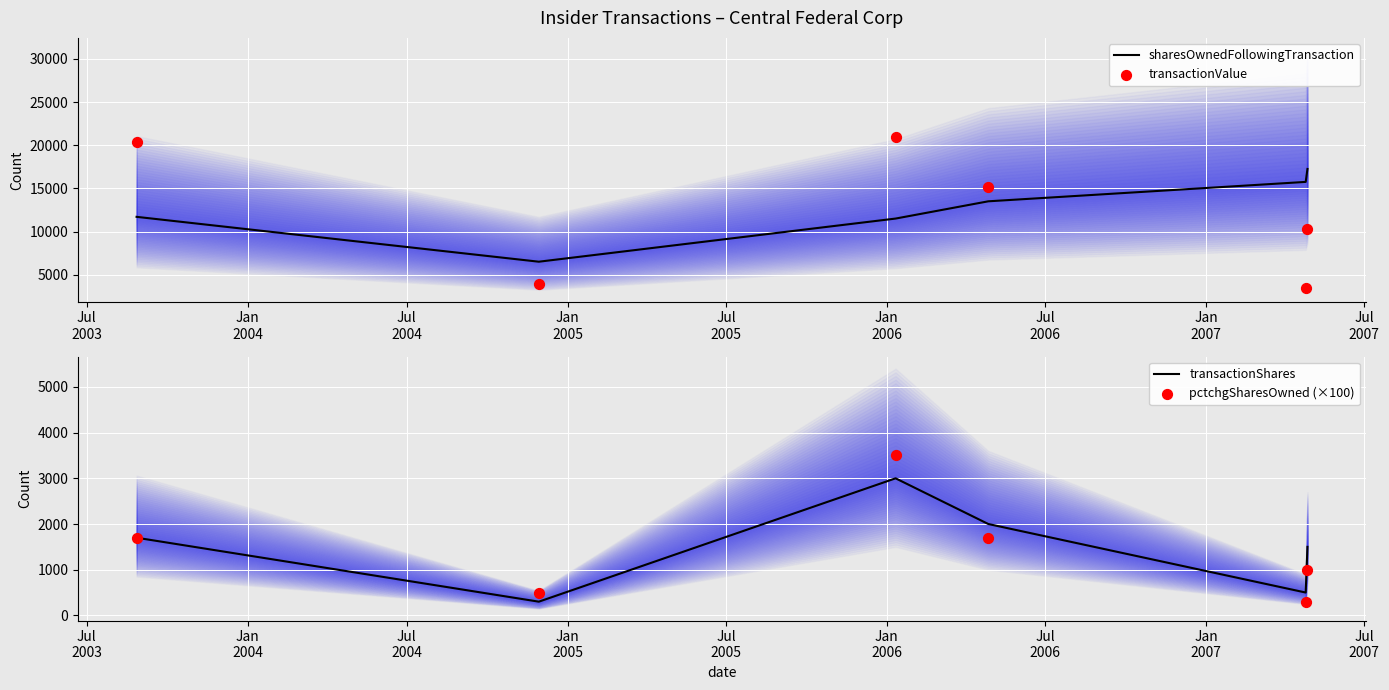

Which series reaches the minimum Y coordinate?

transactionShares